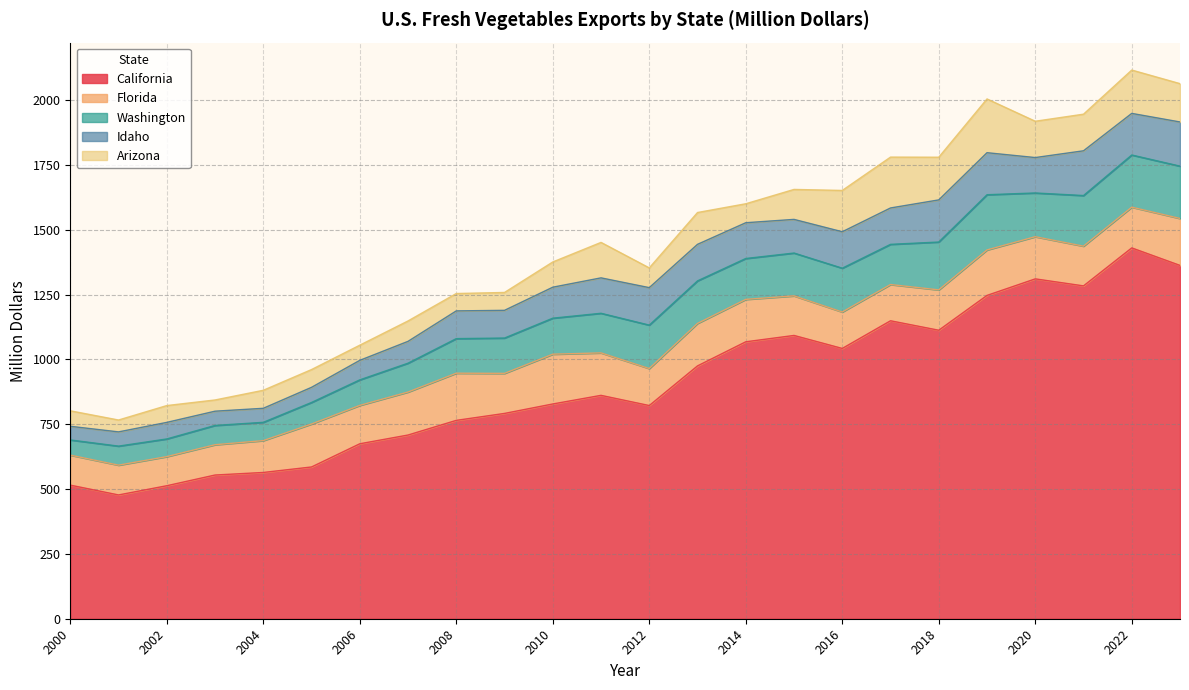

What is the average value of the Arizona series?

107.1